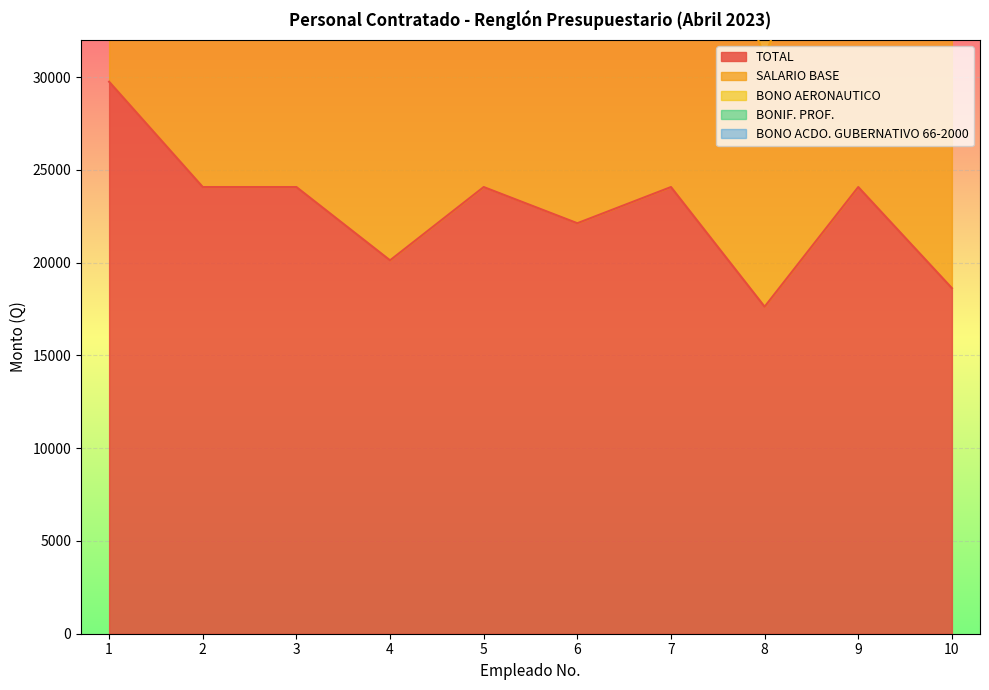

What is the value of the BONO AERONAUTICO point at the 5th from the left?

3500